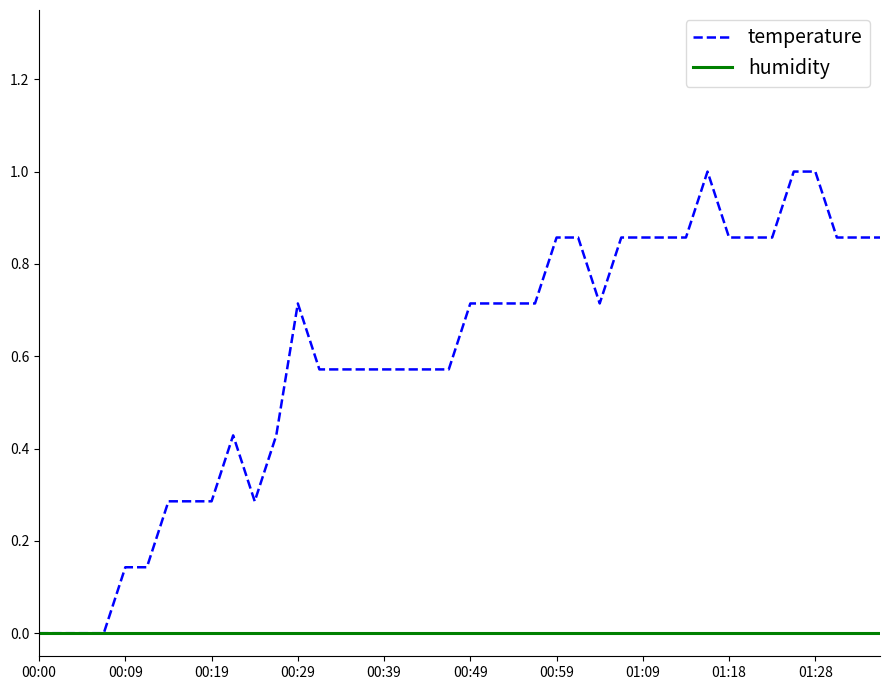

List the series in order of their peak value, highest first.

temperature, humidity